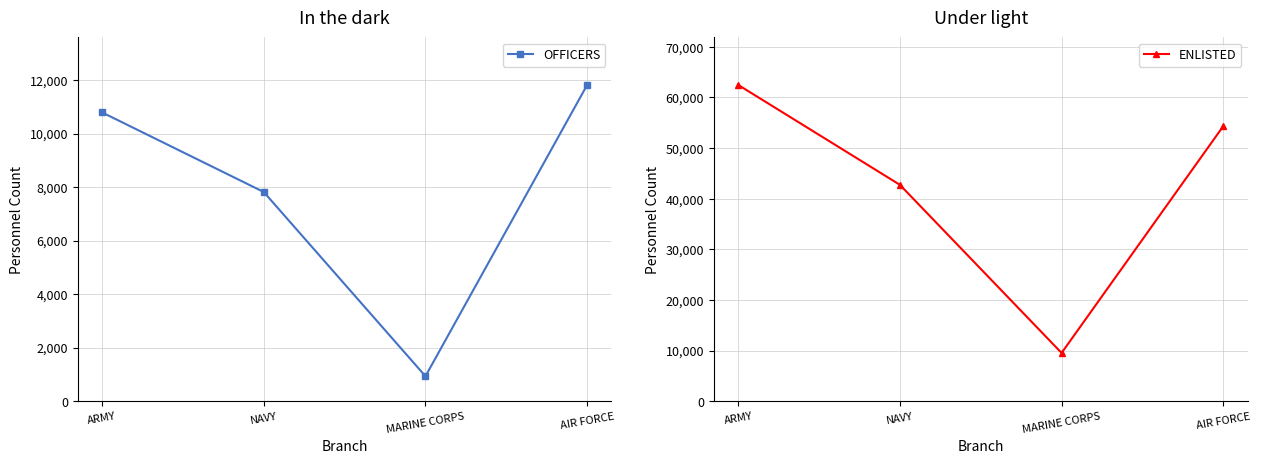

What are all the series names shown in the legend?

OFFICERS, ENLISTED